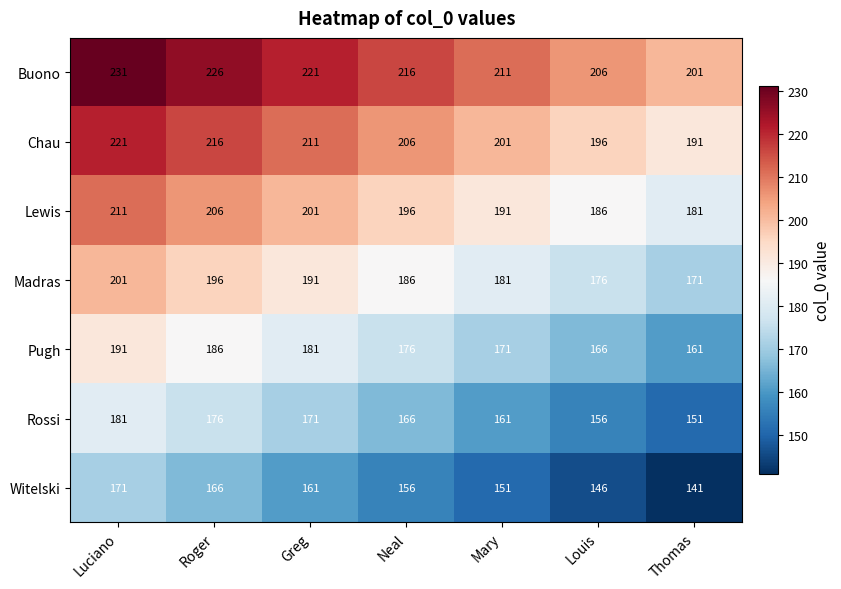

What is the difference between the Buono values at Roger and Neal?

10